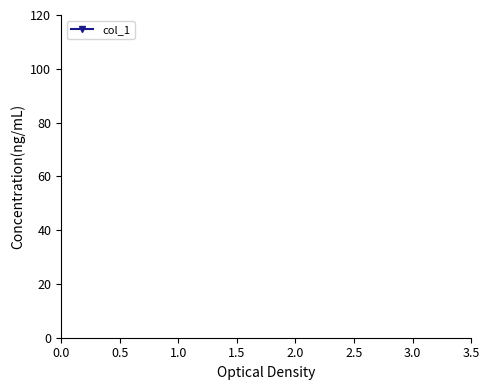

How many lines are shown in the chart?

1